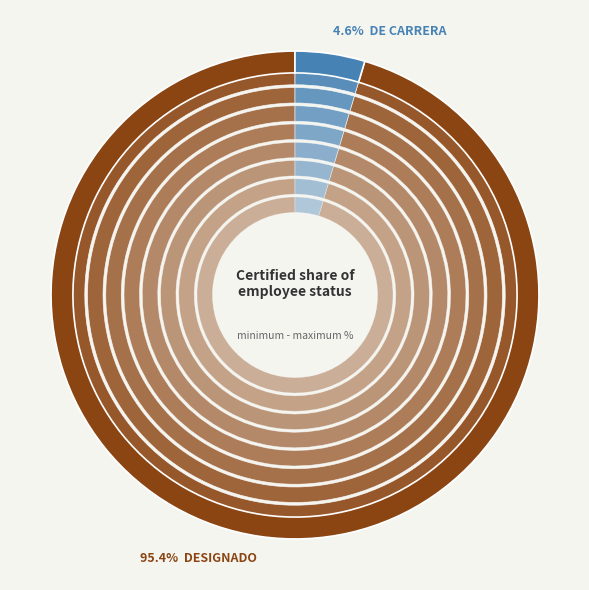

Is there any slice that represents more than half of the pie?

Yes